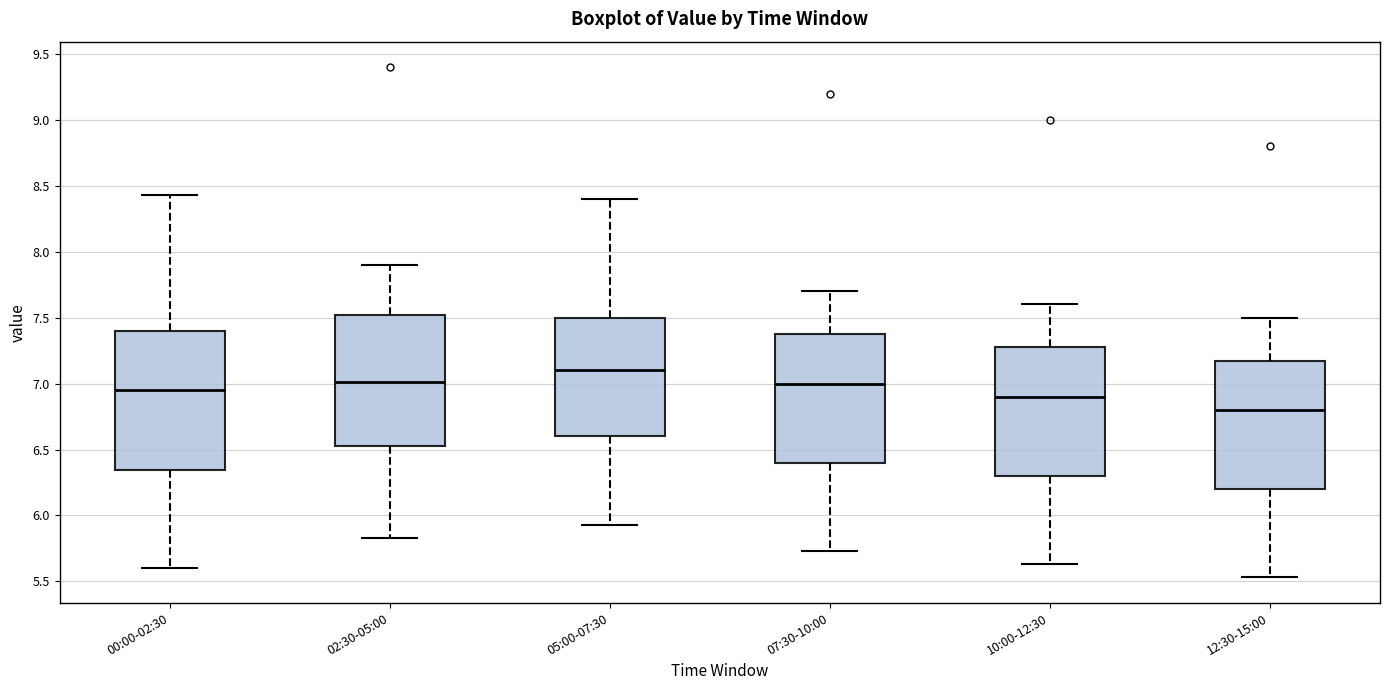

Reading left to right, transcribe this box plot: for each box, give where its median line is, the range the box spans, and where its two whiskers end, as read against the y-axis. The values are not printed on the chart, so give them approximately, as read against the axis.

00:00-02:30: median 6.95, box 6.35 to 7.40, whiskers 5.60 to 8.45
02:30-05:00: median 7.00, box 6.55 to 7.50, whiskers 5.85 to 7.90
05:00-07:30: median 7.10, box 6.60 to 7.50, whiskers 5.95 to 8.40
07:30-10:00: median 7.00, box 6.40 to 7.40, whiskers 5.75 to 7.70
10:00-12:30: median 6.90, box 6.30 to 7.30, whiskers 5.65 to 7.60
12:30-15:00: median 6.80, box 6.20 to 7.20, whiskers 5.55 to 7.50